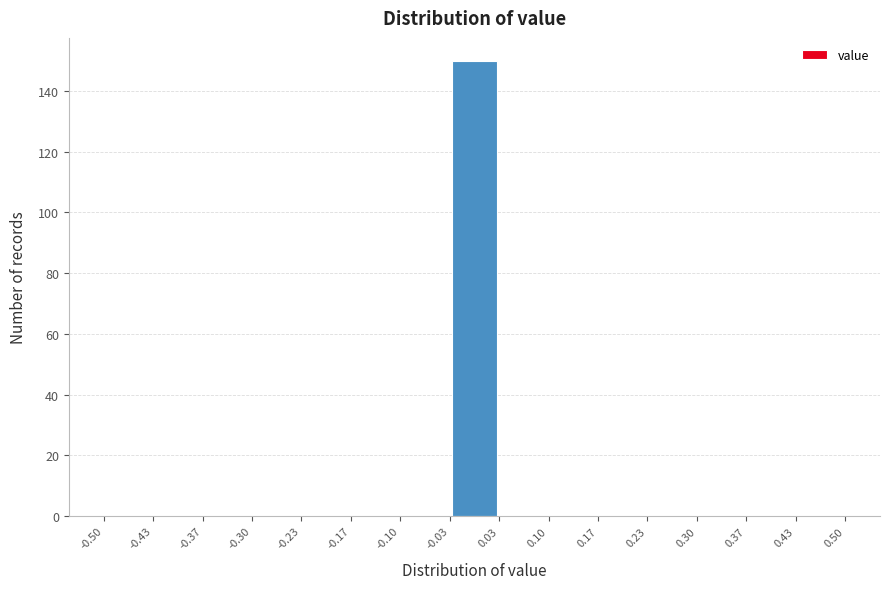

Reading left to right, transcribe this chart: for each bar, give the range it covers on the x-axis and its height. The values are not printed on the chart, so give them approximately, as read against the axis.

-0.50 to -0.43: 0
-0.43 to -0.37: 0
-0.37 to -0.30: 0
-0.30 to -0.23: 0
-0.23 to -0.17: 0
-0.17 to -0.10: 0
-0.10 to -0.03: 0
-0.03 to 0.03: 150
0.03 to 0.10: 0
0.10 to 0.17: 0
0.17 to 0.23: 0
0.23 to 0.30: 0
0.30 to 0.37: 0
0.37 to 0.43: 0
0.43 to 0.50: 0